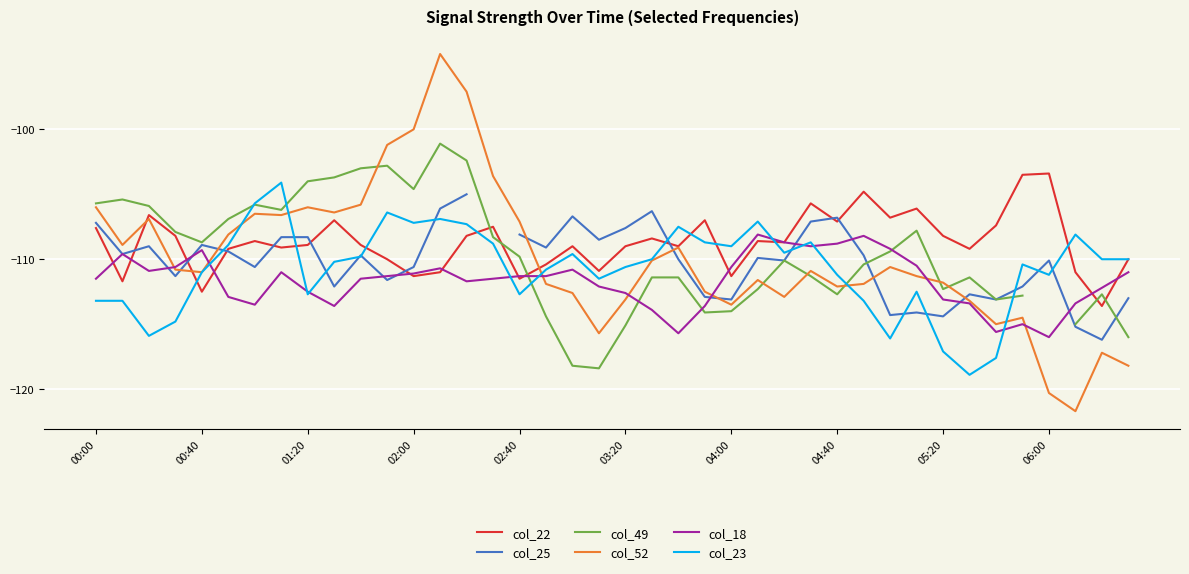

True or false: col_25 has more than 0 points higher than both neighbors.

True